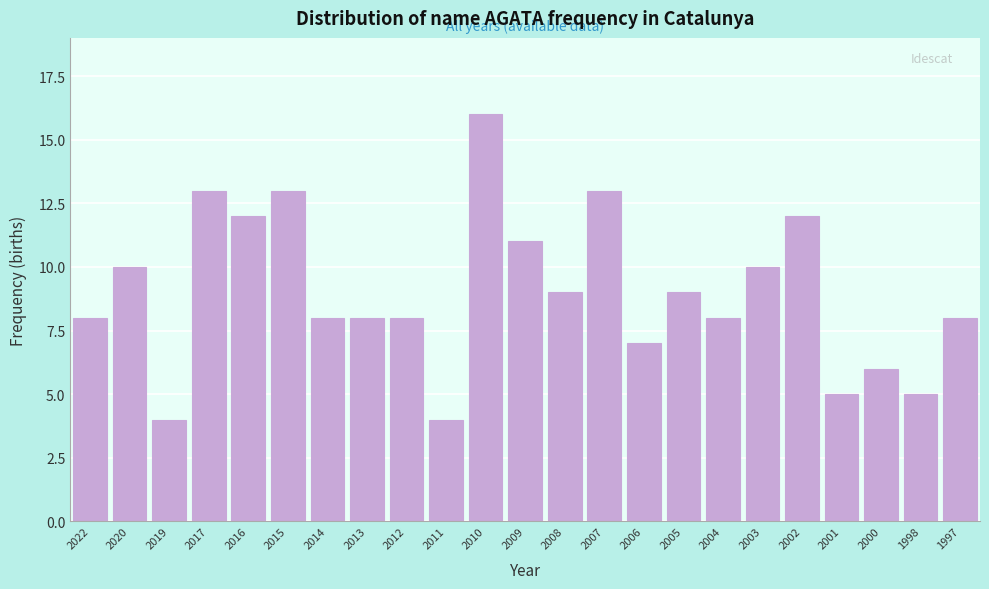

Reading left to right, list all the values displayed in this chart.

2022=8	2020=10	2019=4	2017=13	2016=12	2015=13	2014=8	2013=8	2012=8	2011=4	2010=16	2009=11	2008=9	2007=13	2006=7	2005=9	2004=8	2003=10	2002=12	2001=5	2000=6	1998=5	1997=8